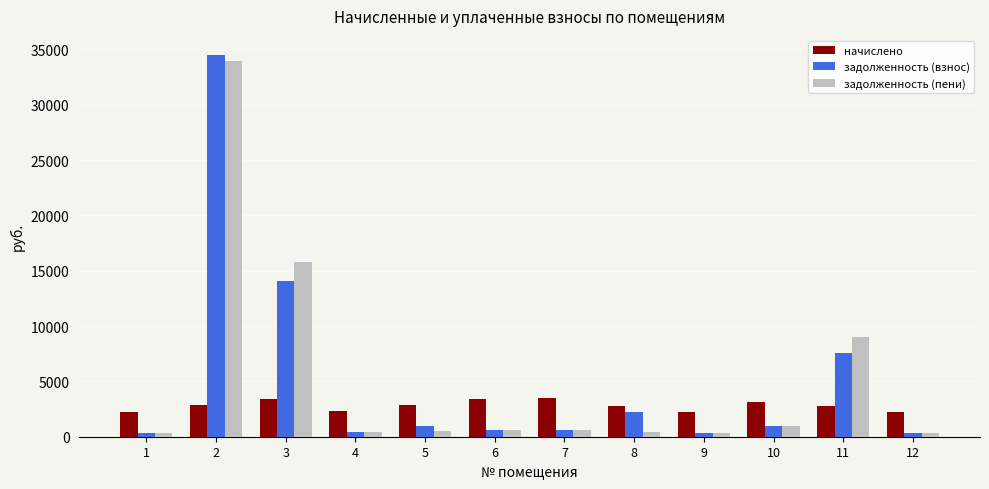

True or false: начислено has a value of 2194.6 at 3.

False